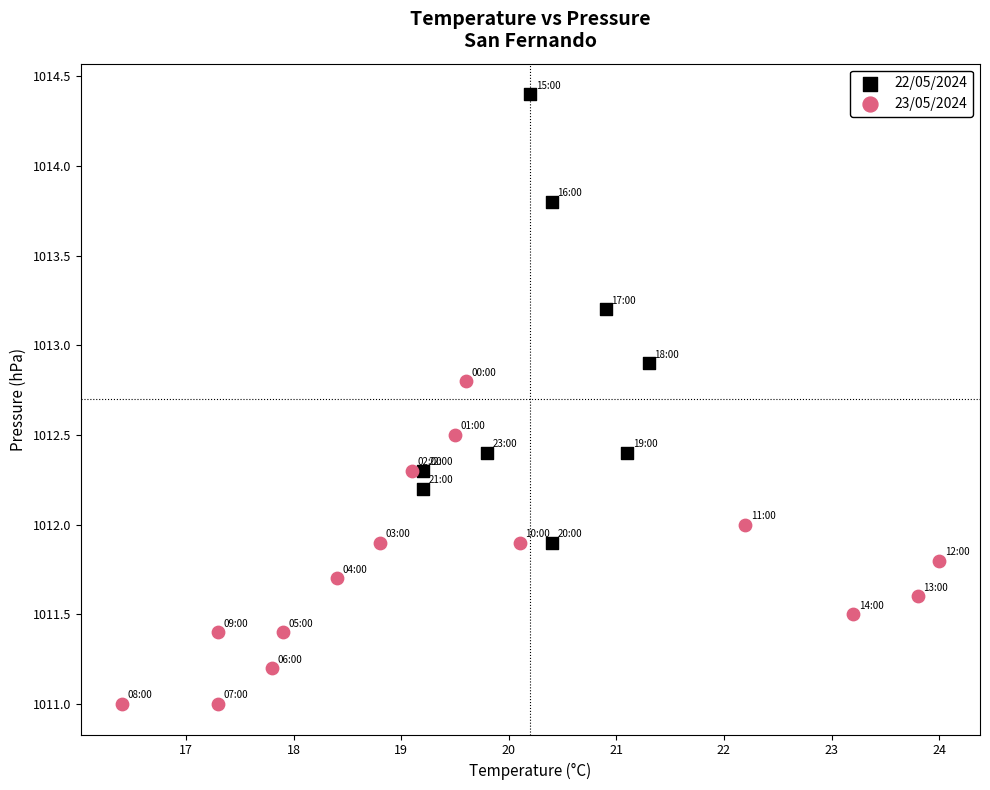

Which series has the largest Y range (max minus min)?

22/05/2024